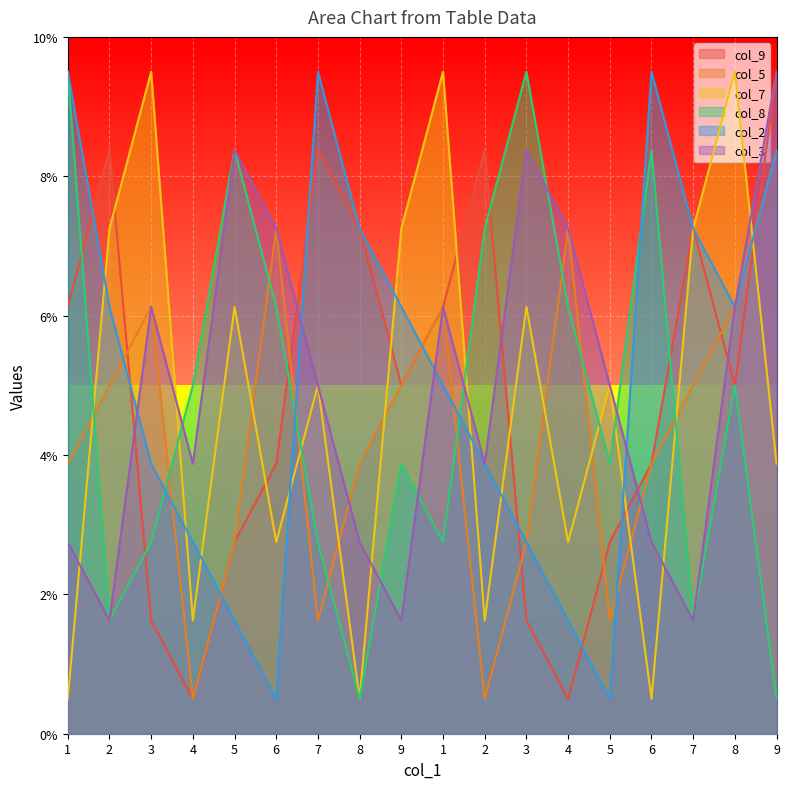

What is the value of the col_5 point at the 3rd from the left?

6.1